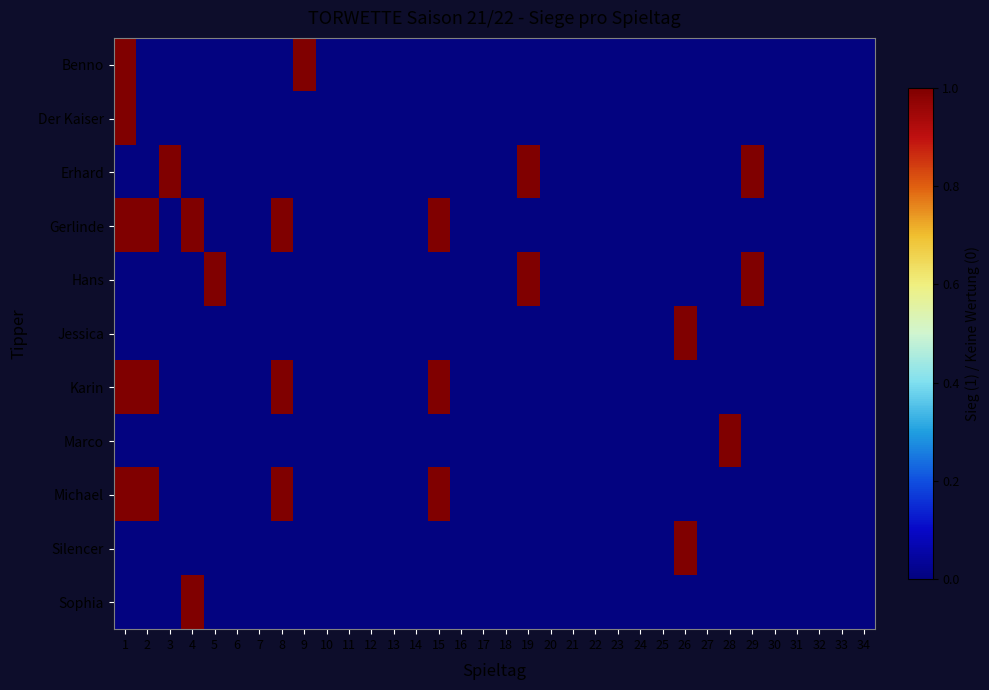

Reading right to left, list all the values displayed in this chart.

Benno: 34=0	33=0	32=0	31=0	30=0	29=0	28=0	27=0	26=0	25=0	24=0	23=0	22=0	21=0	20=0	19=0	18=0	17=0	16=0	15=0	14=0	13=0	12=0	11=0	10=0	9=1	8=0	7=0	6=0	5=0	4=0	3=0	2=0	1=1
Der Kaiser: 34=0	33=0	32=0	31=0	30=0	29=0	28=0	27=0	26=0	25=0	24=0	23=0	22=0	21=0	20=0	19=0	18=0	17=0	16=0	15=0	14=0	13=0	12=0	11=0	10=0	9=0	8=0	7=0	6=0	5=0	4=0	3=0	2=0	1=1
Erhard: 34=0	33=0	32=0	31=0	30=0	29=1	28=0	27=0	26=0	25=0	24=0	23=0	22=0	21=0	20=0	19=1	18=0	17=0	16=0	15=0	14=0	13=0	12=0	11=0	10=0	9=0	8=0	7=0	6=0	5=0	4=0	3=1	2=0	1=0
Gerlinde: 34=0	33=0	32=0	31=0	30=0	29=0	28=0	27=0	26=0	25=0	24=0	23=0	22=0	21=0	20=0	19=0	18=0	17=0	16=0	15=1	14=0	13=0	12=0	11=0	10=0	9=0	8=1	7=0	6=0	5=0	4=1	3=0	2=1	1=1
Hans: 34=0	33=0	32=0	31=0	30=0	29=1	28=0	27=0	26=0	25=0	24=0	23=0	22=0	21=0	20=0	19=1	18=0	17=0	16=0	15=0	14=0	13=0	12=0	11=0	10=0	9=0	8=0	7=0	6=0	5=1	4=0	3=0	2=0	1=0
Jessica: 34=0	33=0	32=0	31=0	30=0	29=0	28=0	27=0	26=1	25=0	24=0	23=0	22=0	21=0	20=0	19=0	18=0	17=0	16=0	15=0	14=0	13=0	12=0	11=0	10=0	9=0	8=0	7=0	6=0	5=0	4=0	3=0	2=0	1=0
Karin: 34=0	33=0	32=0	31=0	30=0	29=0	28=0	27=0	26=0	25=0	24=0	23=0	22=0	21=0	20=0	19=0	18=0	17=0	16=0	15=1	14=0	13=0	12=0	11=0	10=0	9=0	8=1	7=0	6=0	5=0	4=0	3=0	2=1	1=1
Marco: 34=0	33=0	32=0	31=0	30=0	29=0	28=1	27=0	26=0	25=0	24=0	23=0	22=0	21=0	20=0	19=0	18=0	17=0	16=0	15=0	14=0	13=0	12=0	11=0	10=0	9=0	8=0	7=0	6=0	5=0	4=0	3=0	2=0	1=0
Michael: 34=0	33=0	32=0	31=0	30=0	29=0	28=0	27=0	26=0	25=0	24=0	23=0	22=0	21=0	20=0	19=0	18=0	17=0	16=0	15=1	14=0	13=0	12=0	11=0	10=0	9=0	8=1	7=0	6=0	5=0	4=0	3=0	2=1	1=1
Silencer: 34=0	33=0	32=0	31=0	30=0	29=0	28=0	27=0	26=1	25=0	24=0	23=0	22=0	21=0	20=0	19=0	18=0	17=0	16=0	15=0	14=0	13=0	12=0	11=0	10=0	9=0	8=0	7=0	6=0	5=0	4=0	3=0	2=0	1=0
Sophia: 34=0	33=0	32=0	31=0	30=0	29=0	28=0	27=0	26=0	25=0	24=0	23=0	22=0	21=0	20=0	19=0	18=0	17=0	16=0	15=0	14=0	13=0	12=0	11=0	10=0	9=0	8=0	7=0	6=0	5=0	4=1	3=0	2=0	1=0